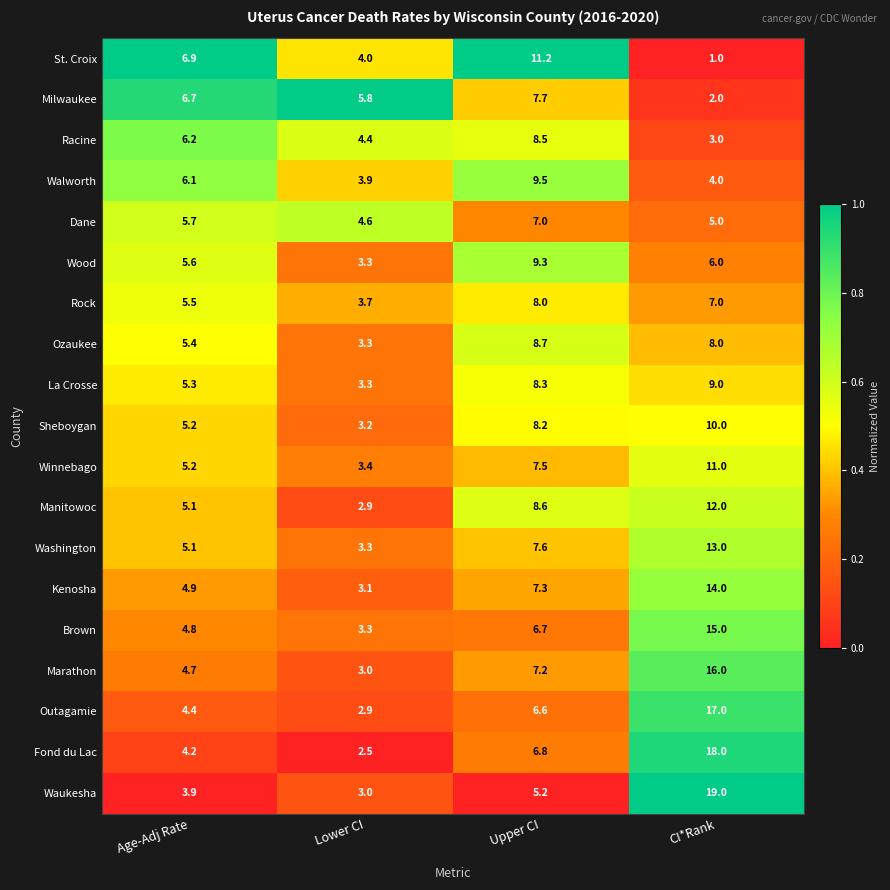

What is the difference between the La Crosse values at Age-Adj Rate and CI*Rank?

3.7